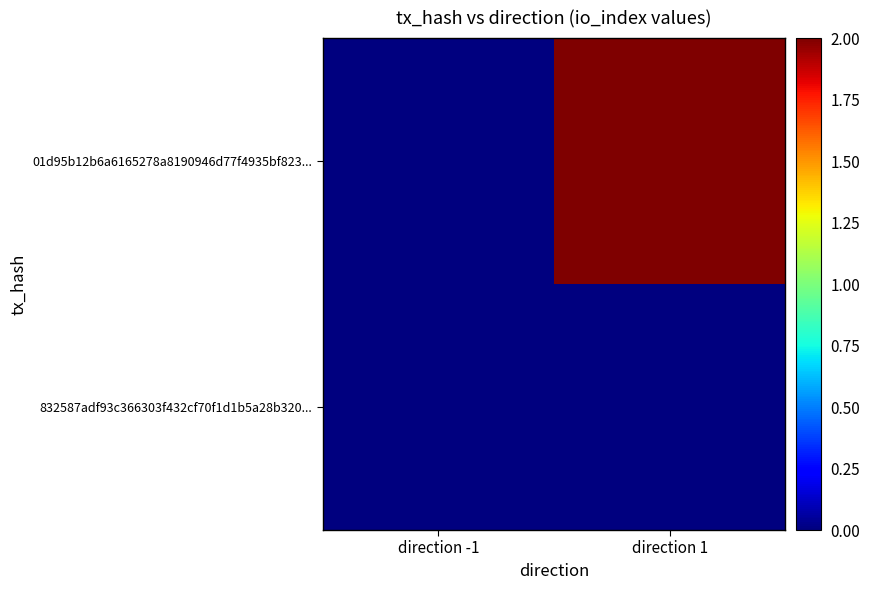

Which category has the lowest value across all series?

direction -1